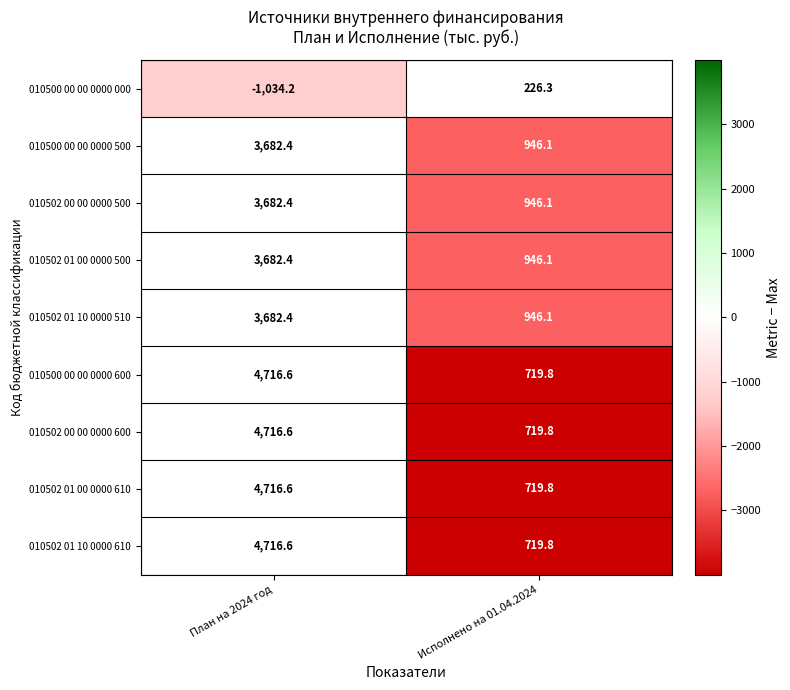

What is the difference between the highest and lowest values at Исполнено на 01.04.2024?

719.8